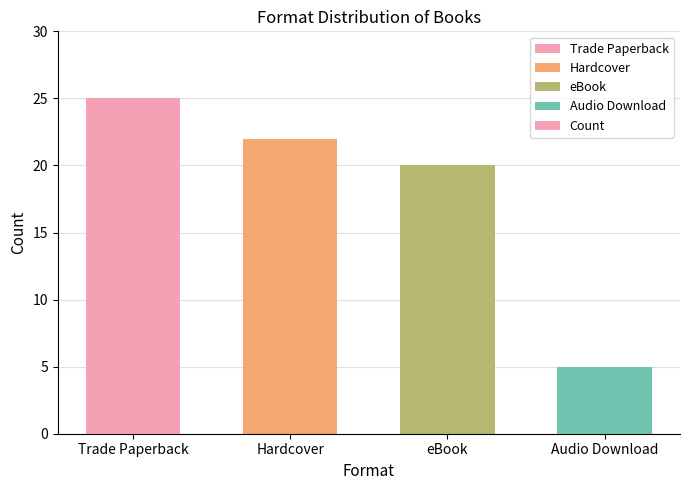

What is the difference between the values at Hardcover and eBook?

2